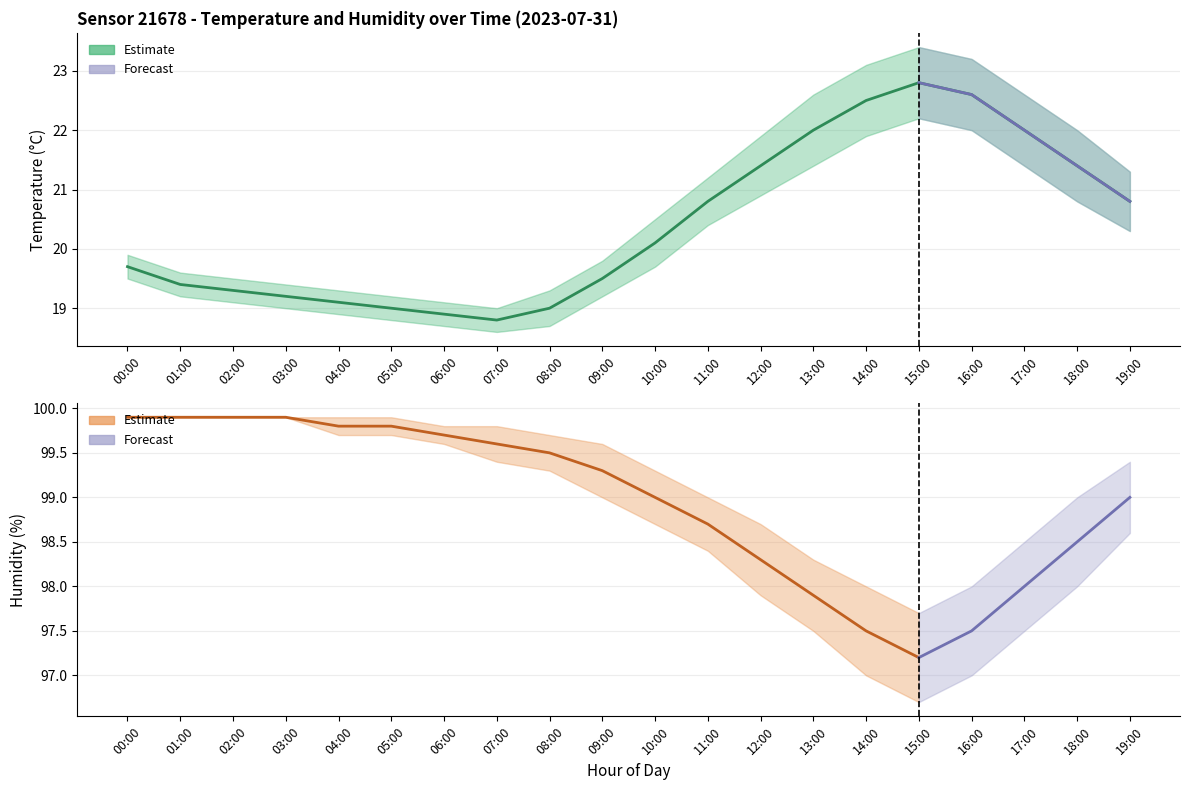

In humidity_upper, how many points are lower than both neighbors (excluding endpoints)?

1